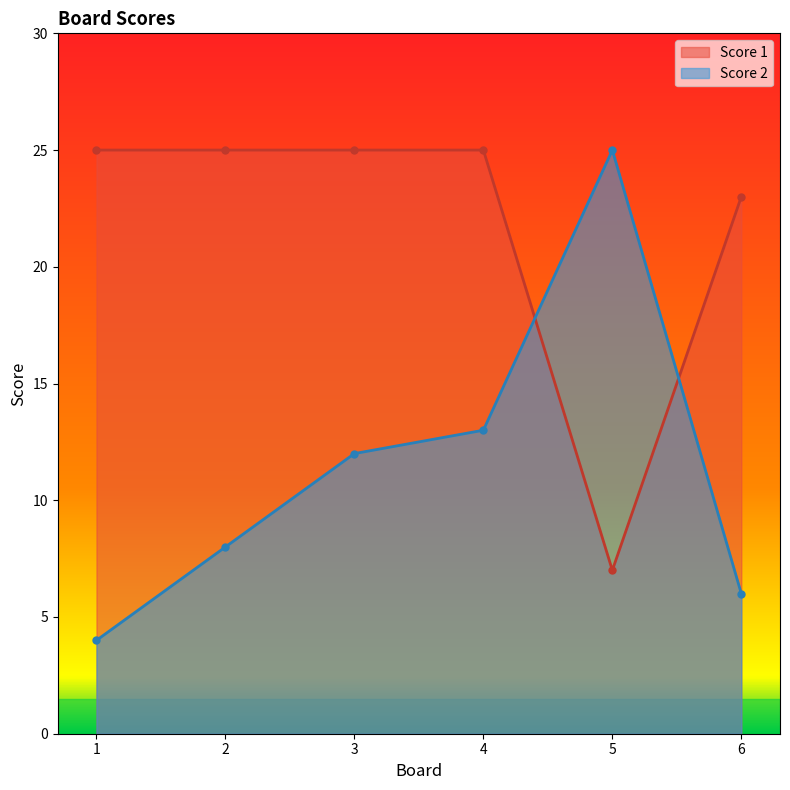

How many interior local valleys does the Score 1 series have?

1